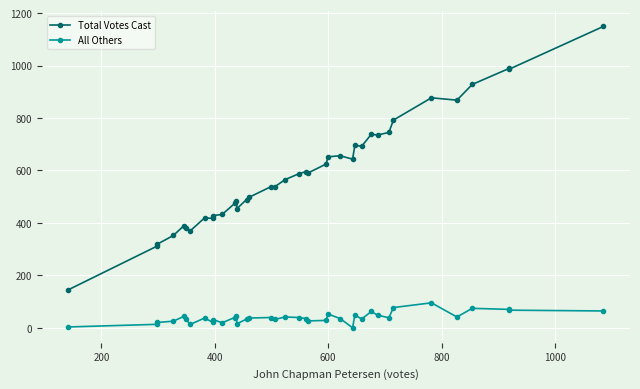

In Total Votes Cast, how many points are lower than both neighbors (excluding endpoints)?

9